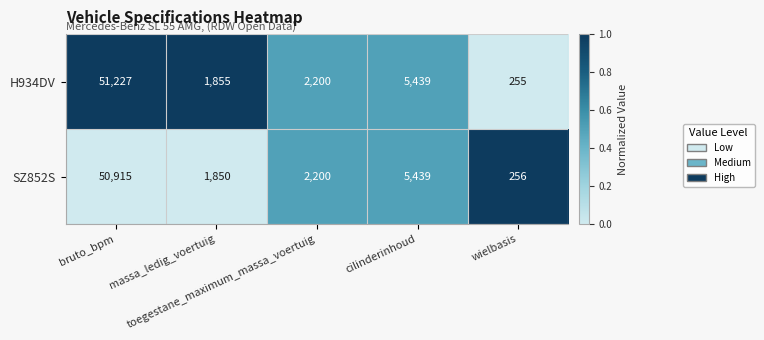

Count the number of data series in this chart.

2